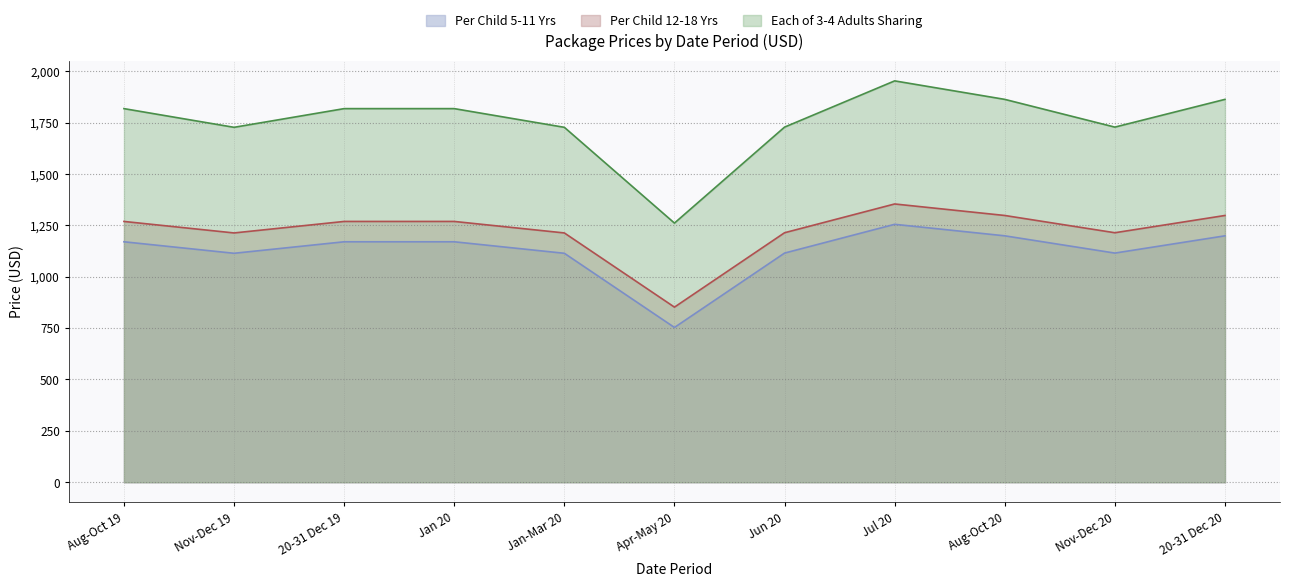

How many data points in Each of 3-4 Adults Sharing are less than 1818?

5